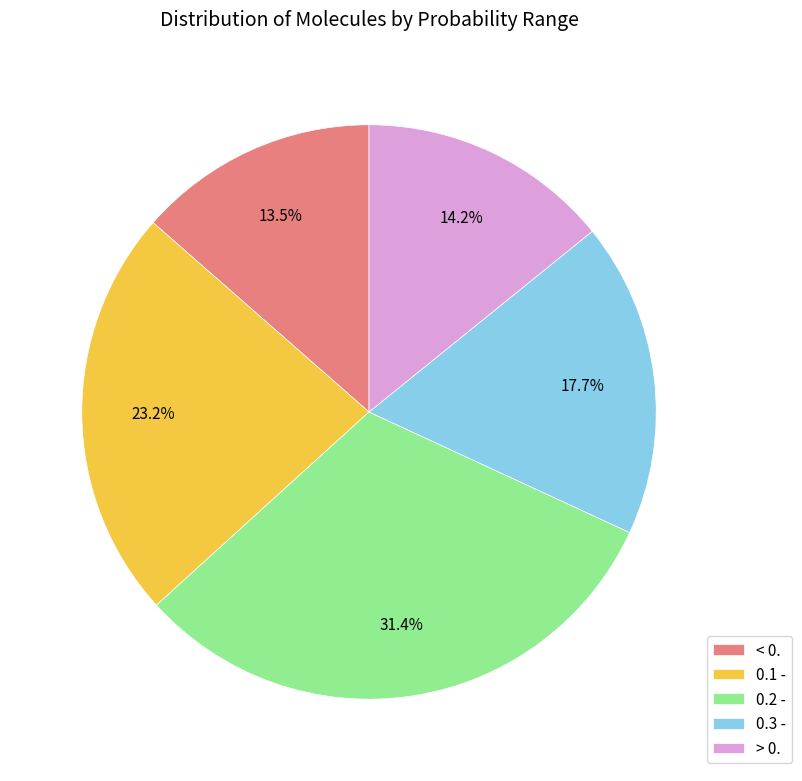

Rank the categories by value from highest to lowest.

0.2 -, 0.1 -, 0.3 -, > 0., < 0.